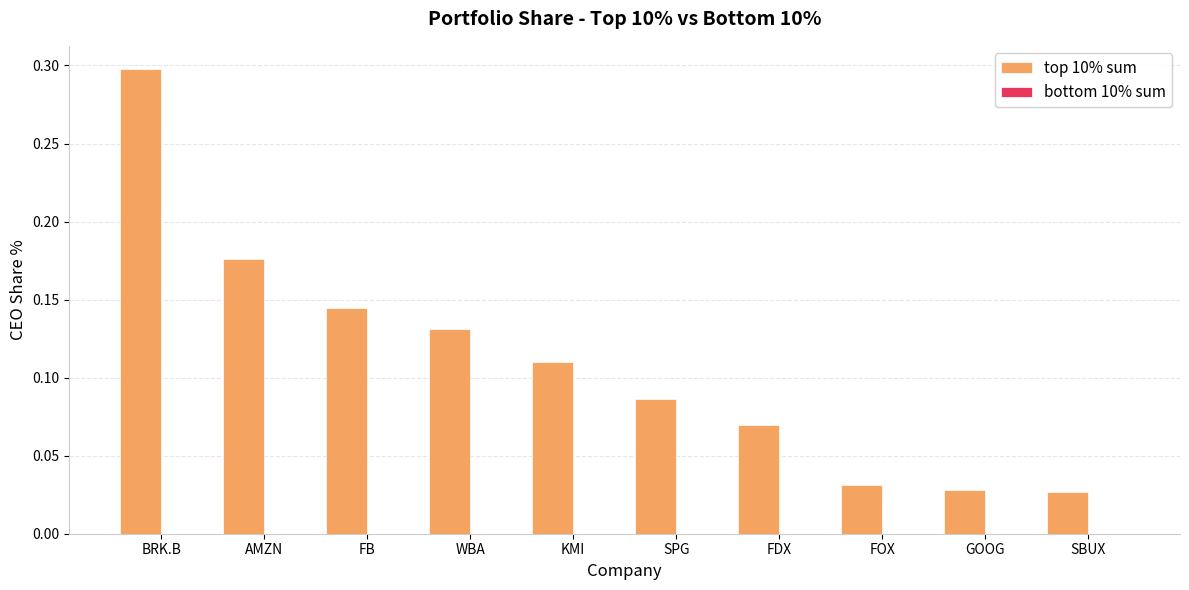

Which series has the largest total across all categories?

top 10% sum